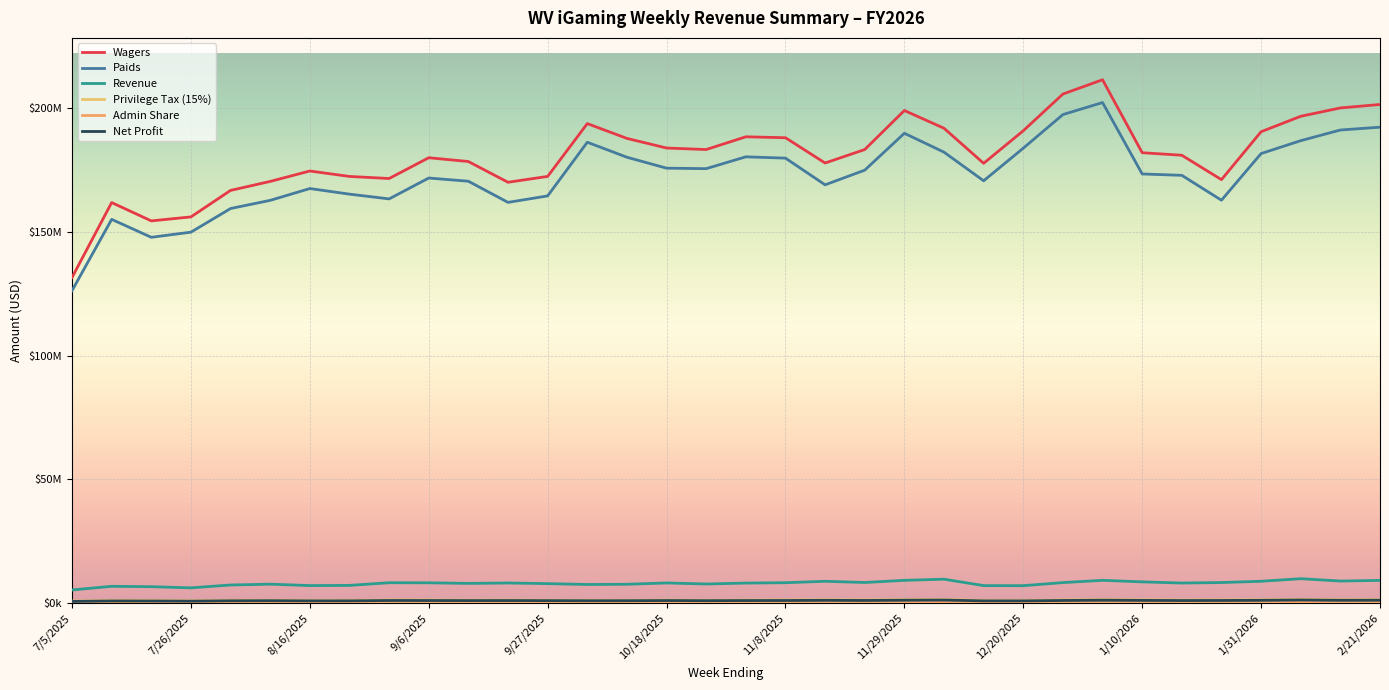

Does the chart have visible grid lines?

Yes